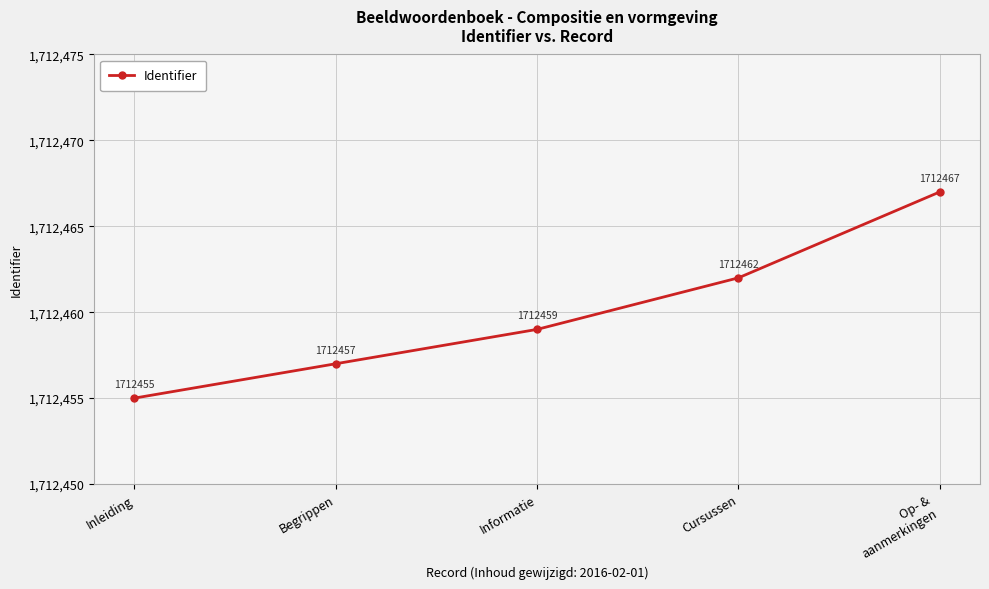

Which has a higher value, Cursussen or Inleiding?

Cursussen